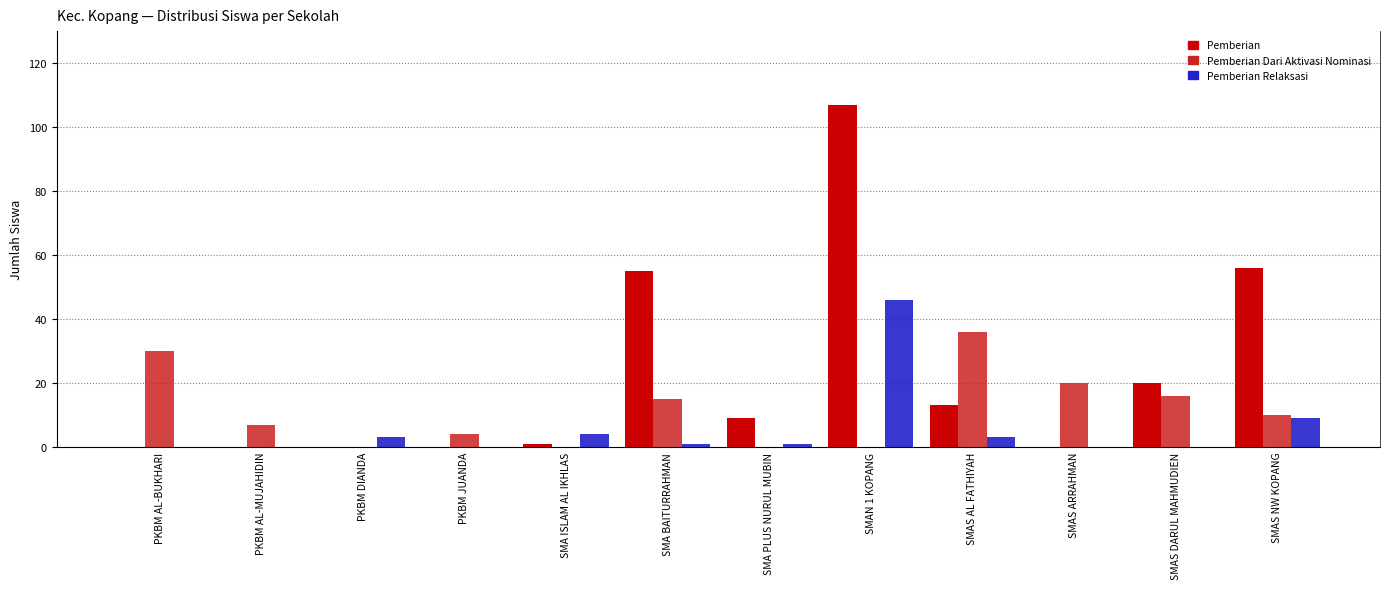

Between SMAN 1 KOPANG and SMAS ARRAHMAN, which is larger?

SMAN 1 KOPANG